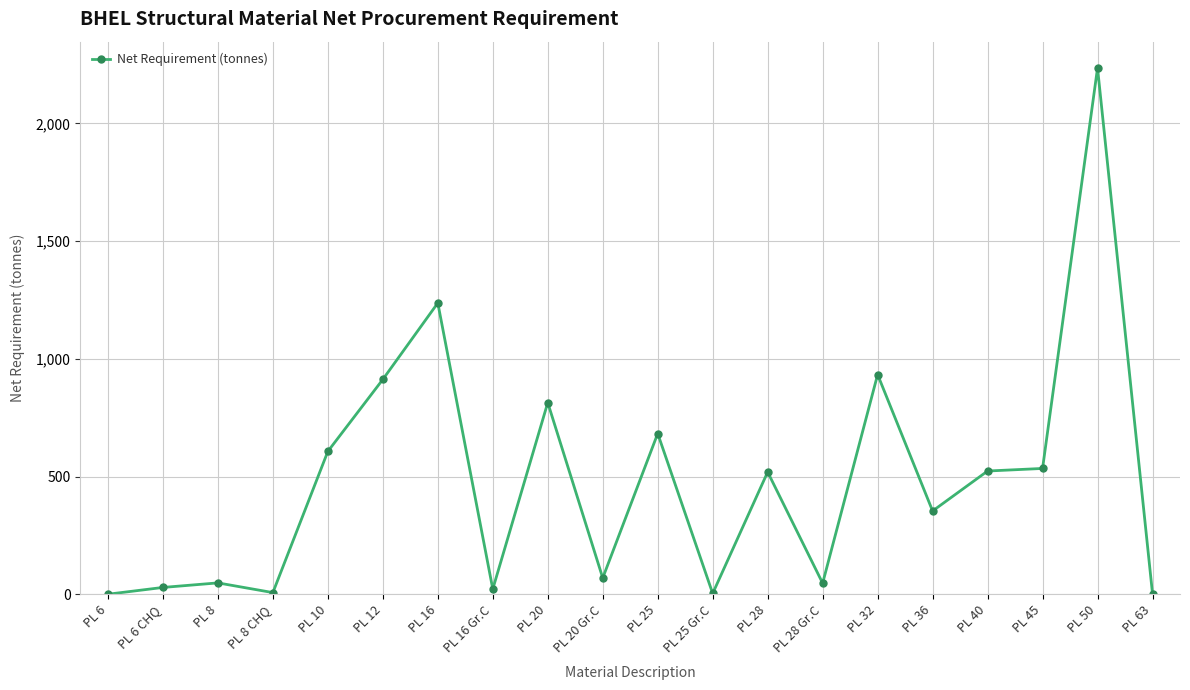

What is the value of the 1st point from the left?

0.1